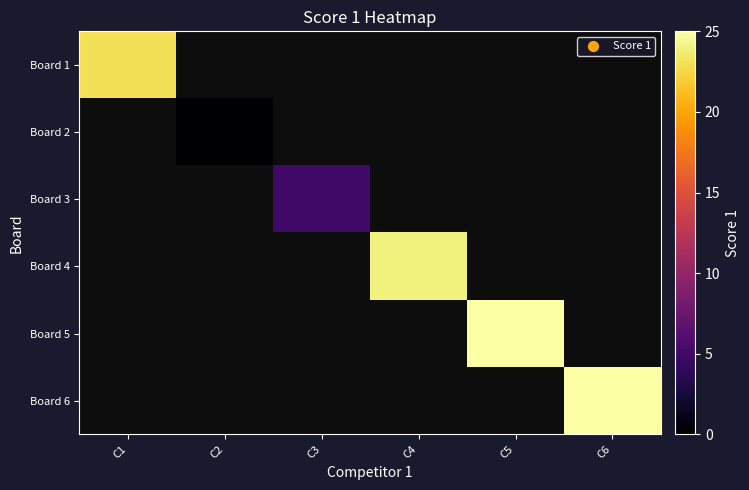

Where is Board 1 nearest to the value 23?

C1